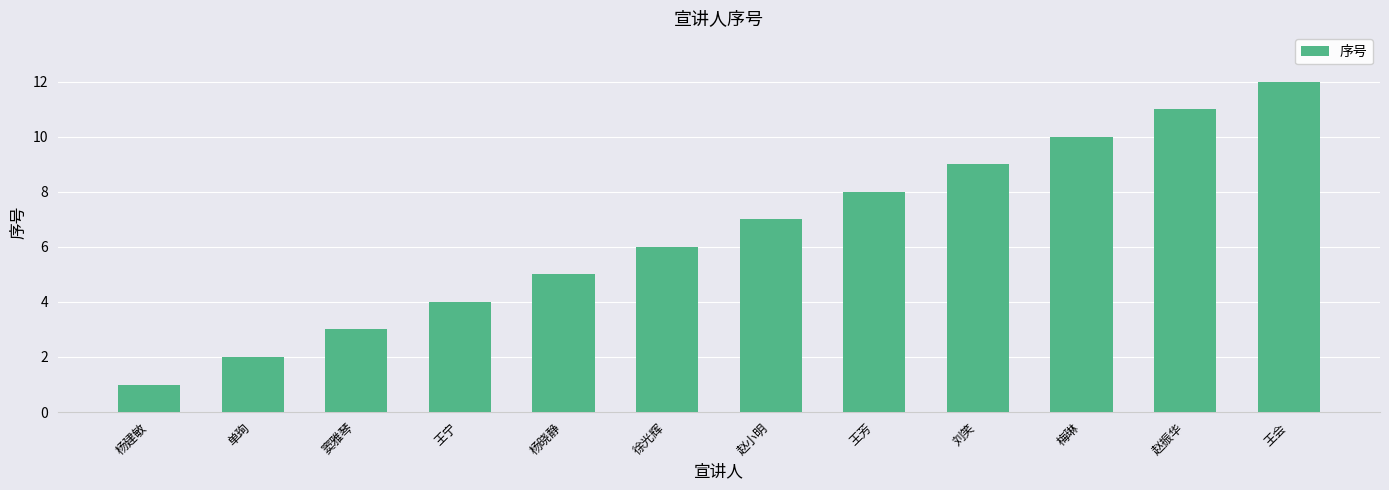

What is the label of the 1st bar from the right?

王会